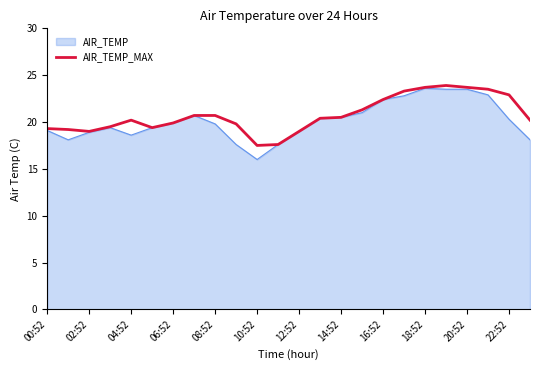

What is the highest value of the AIR_TEMP_MAX series?

23.9